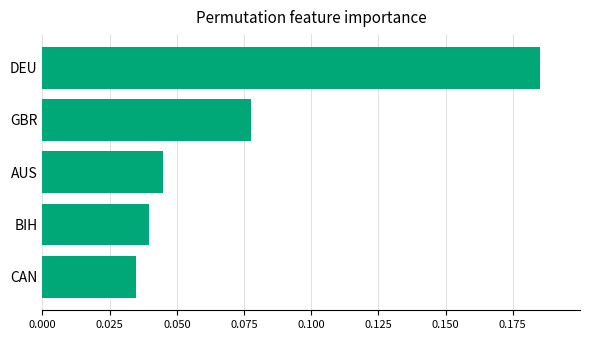

What is the change in value from CAN to DEU?

+0.2